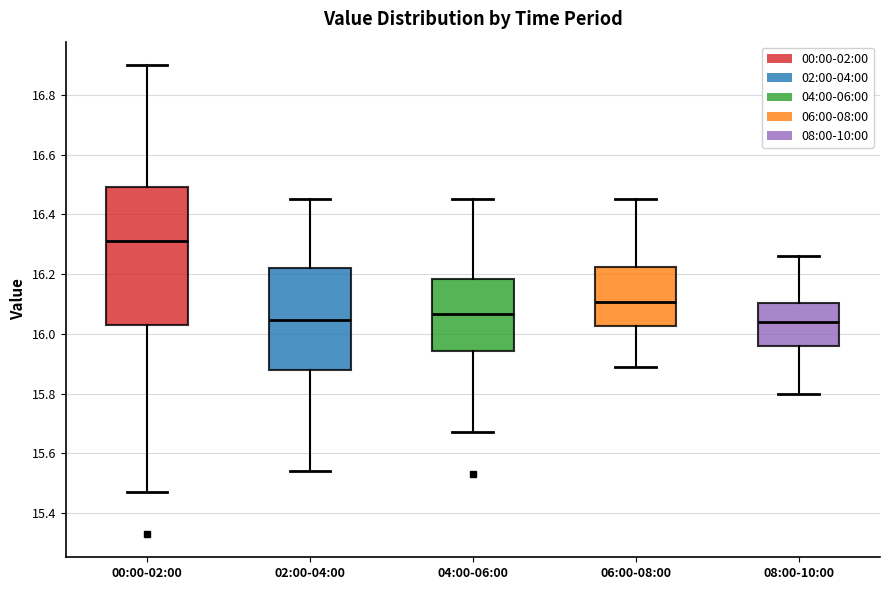

Reading left to right, read every box against the y-axis: the position of its median line, the range the box covers, and the ends of its whiskers. The values are not printed on the chart, so give them approximately, as read against the axis.

00:00-02:00: median 16.32, box 16.04 to 16.50, whiskers 15.48 to 16.90
02:00-04:00: median 16.04, box 15.88 to 16.22, whiskers 15.54 to 16.46
04:00-06:00: median 16.06, box 15.94 to 16.18, whiskers 15.68 to 16.46
06:00-08:00: median 16.10, box 16.02 to 16.22, whiskers 15.90 to 16.46
08:00-10:00: median 16.04, box 15.96 to 16.10, whiskers 15.80 to 16.26